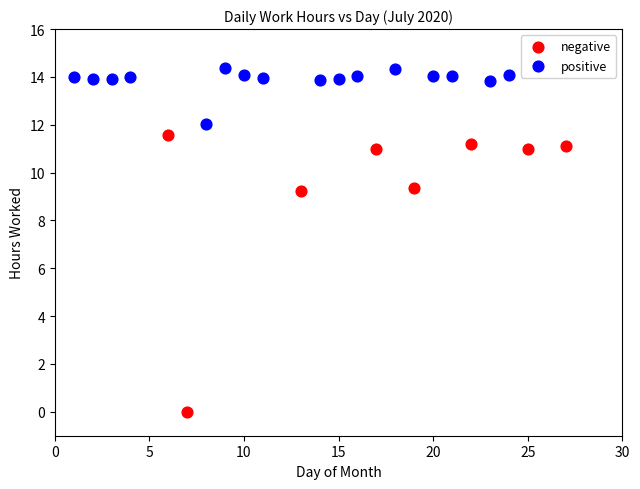

Which series has the widest spread of Y values?

negative